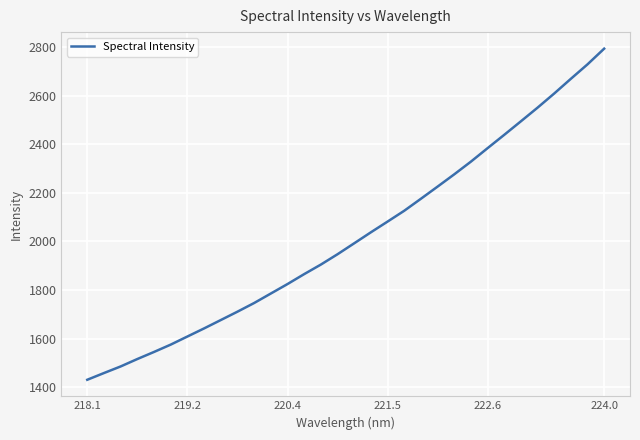

How many values exceed 1992?

16